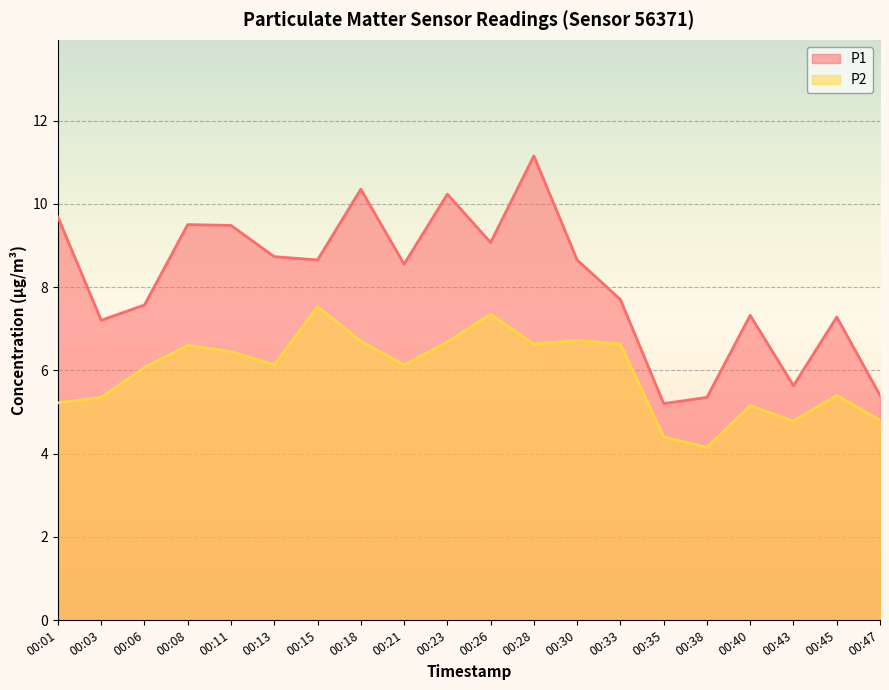

What is the difference between the maximum and minimum values in the P1 series?

6.0